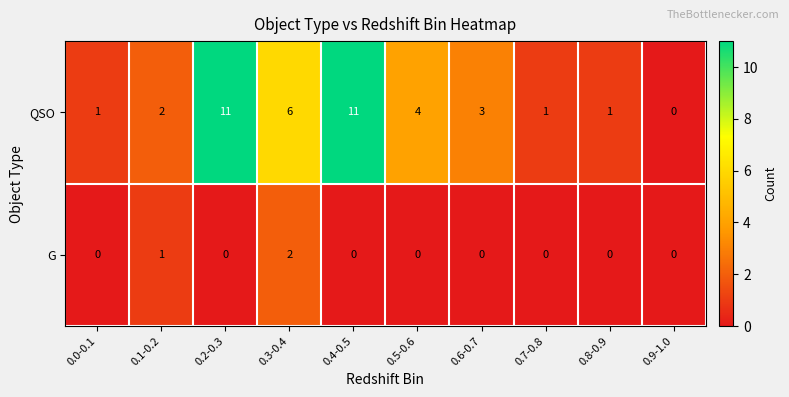

List the series in order of their overall mean, lowest first.

G, QSO